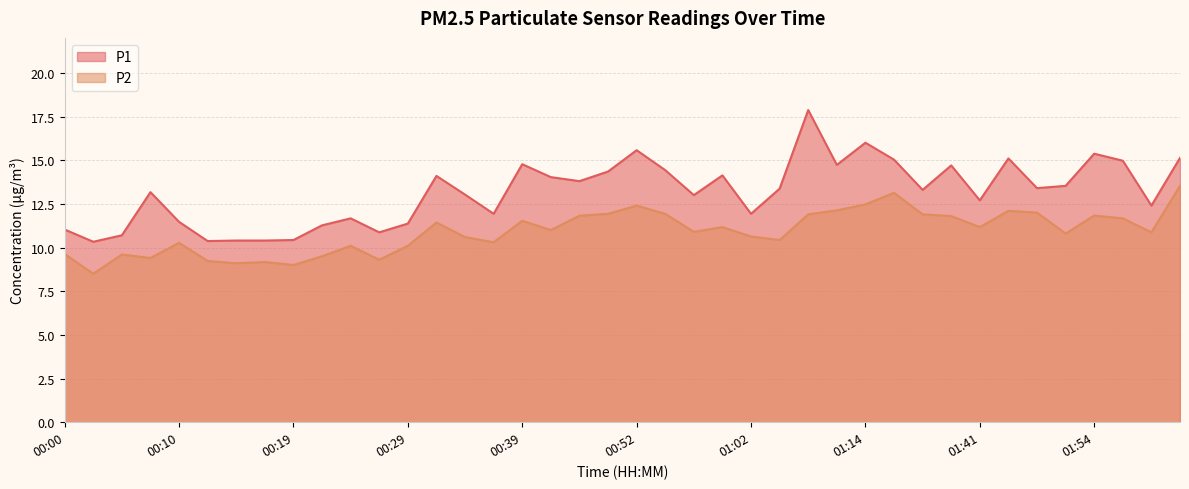

Reading right to left, list all the values displayed in this chart.

P1: 15.1	12.4	15.0	15.4	13.5	13.4	15.1	12.7	14.7	13.3	15.0	16.0	14.7	17.9	13.4	11.9	14.1	13.0	14.4	15.6	14.3	13.8	14.0	14.8	11.9	13.0	14.1	11.4	10.9	11.7	11.3	10.4	10.4	10.4	10.4	11.5	13.2	10.7	10.3	11.0
P2: 13.5	10.9	11.7	11.8	10.8	12.0	12.1	11.2	11.8	11.9	13.1	12.5	12.1	11.9	10.4	10.6	11.2	10.9	11.9	12.4	11.9	11.8	11.0	11.5	10.3	10.6	11.4	10.1	9.3	10.1	9.5	9.0	9.2	9.1	9.2	10.3	9.4	9.6	8.5	9.6